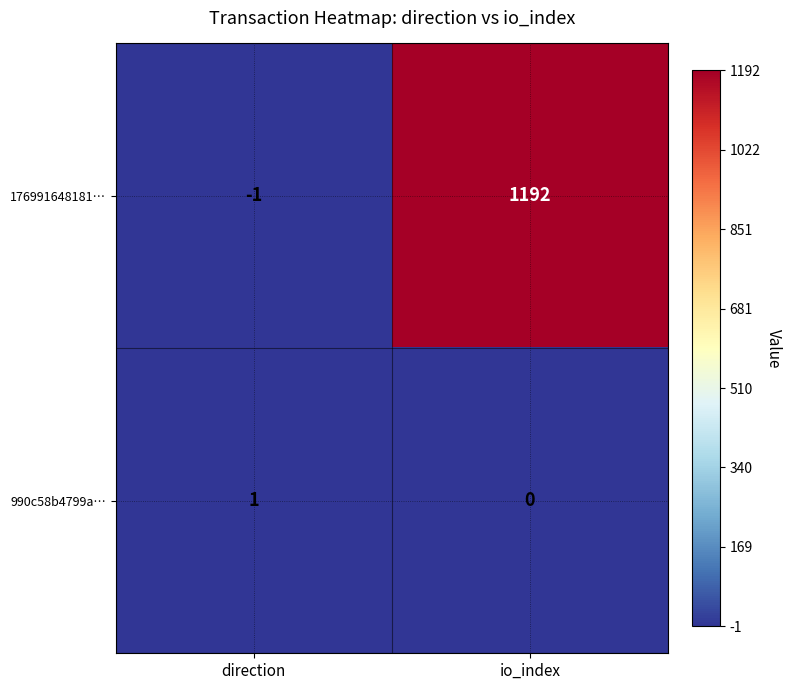

The value of 176991648181… at direction is -1. True or false?

True